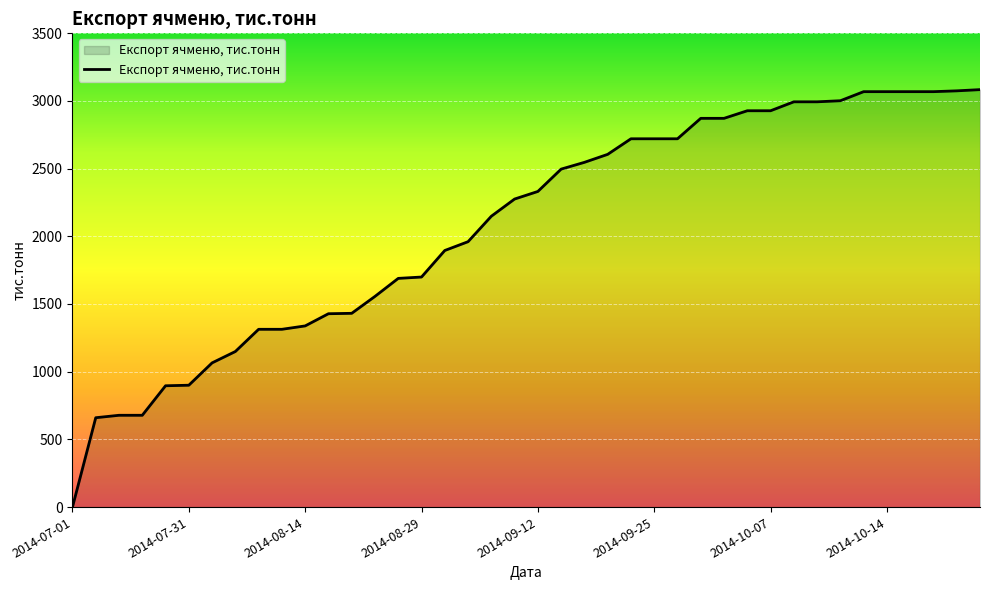

What is the change in value from 2014-07-01 to 2014-08-14?

+1338